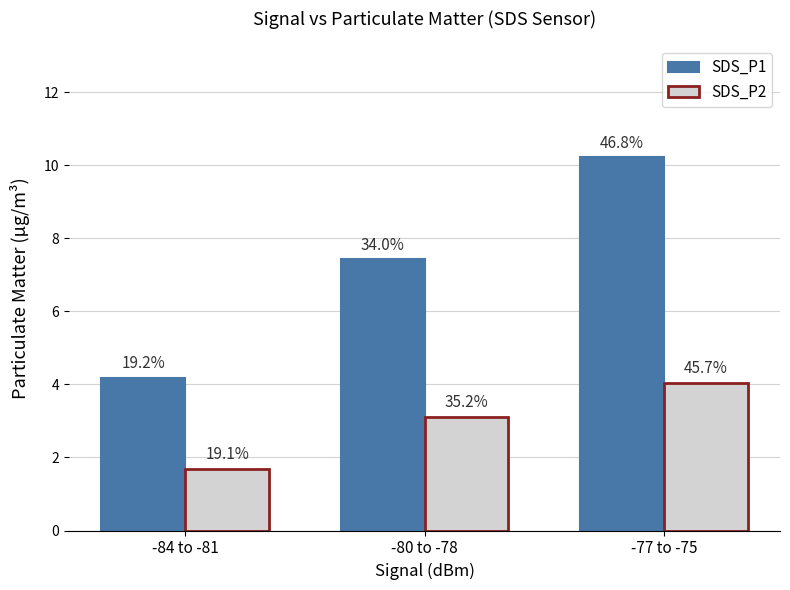

What is the approximate value of SDS_P2 at -84 to -81?

1.7